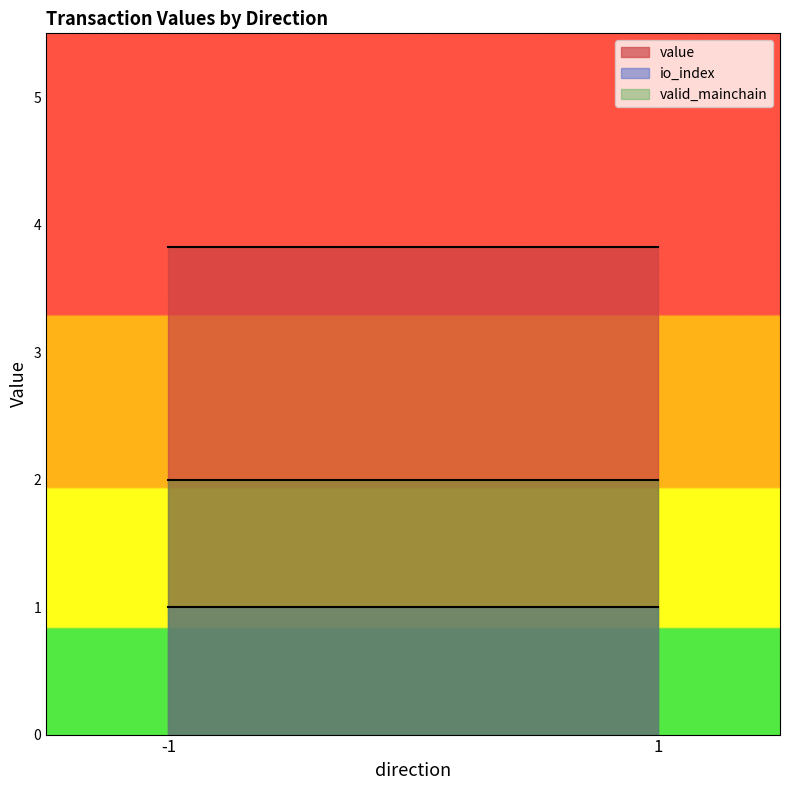

The io_index series shows 0.6 at 1. True or false?

False